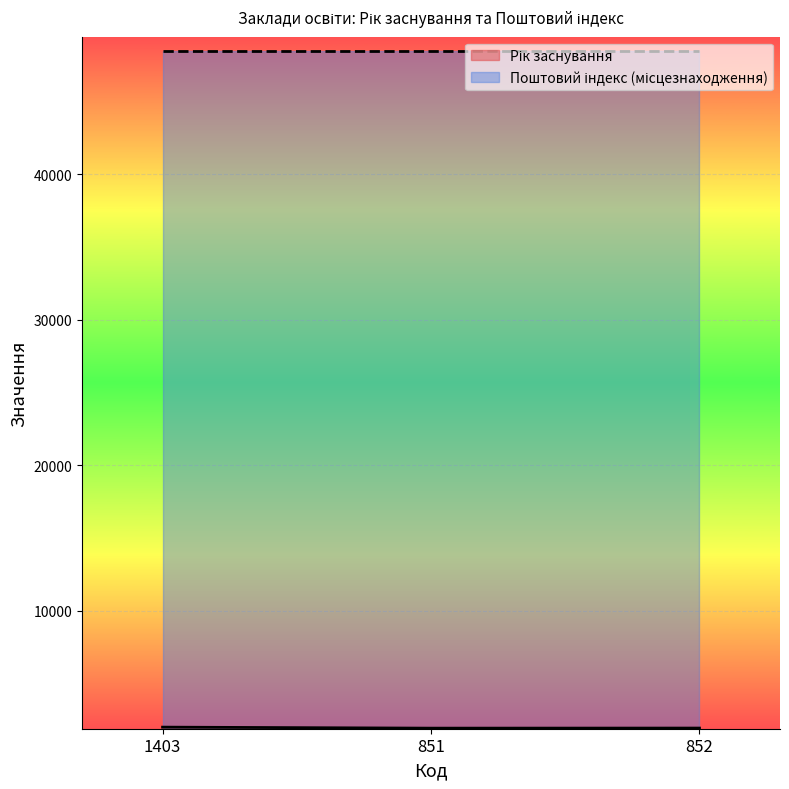

What is the change in value from 1403 to 852?

-64